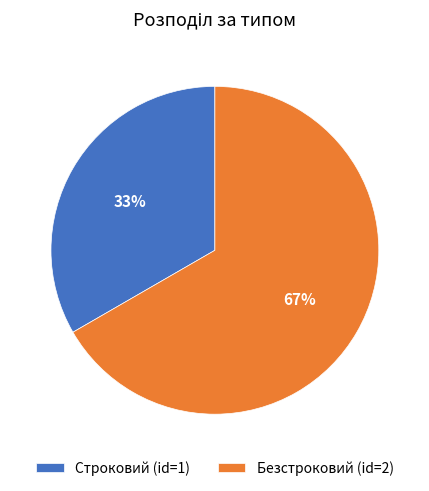

True or false: Безстроковий accounts for 67% of the total.

True